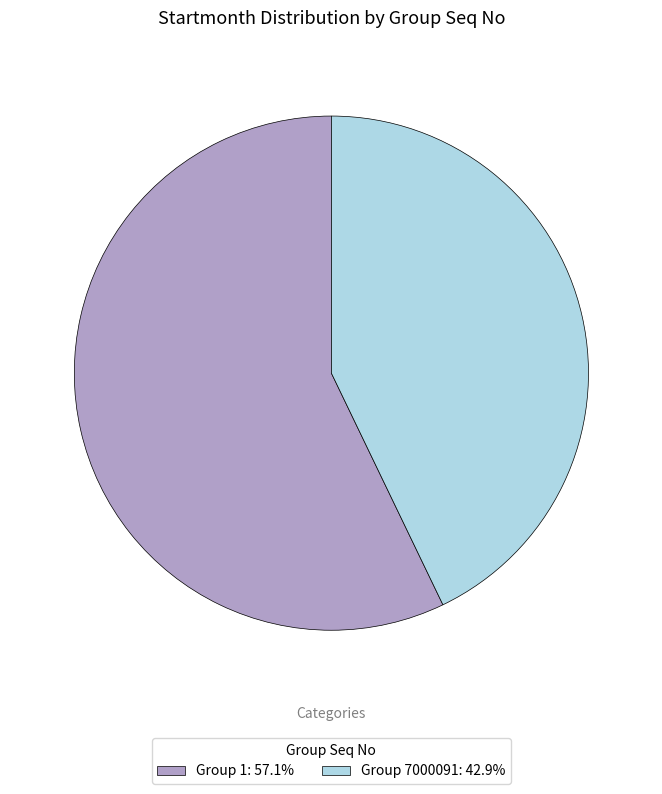

What is the ratio of the value at Group 1: 57.1% to the value at Group 7000091: 42.9%?

1.3